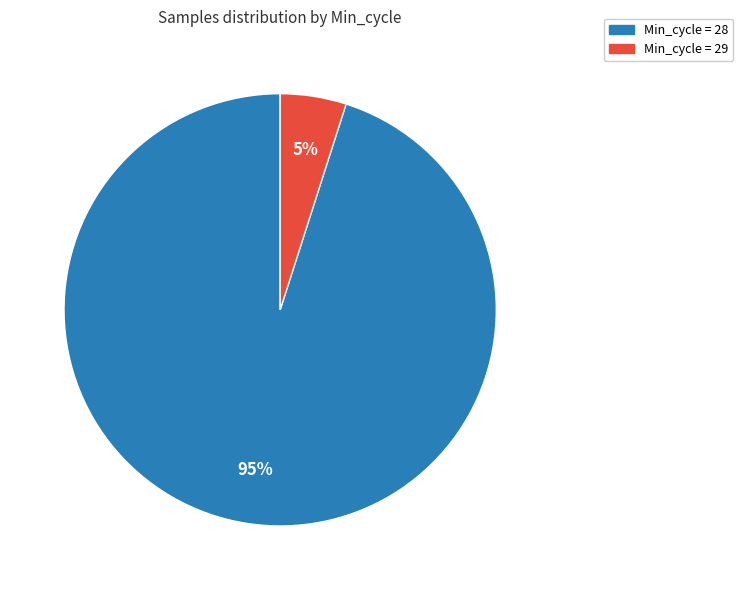

How many segments does this pie chart have?

2